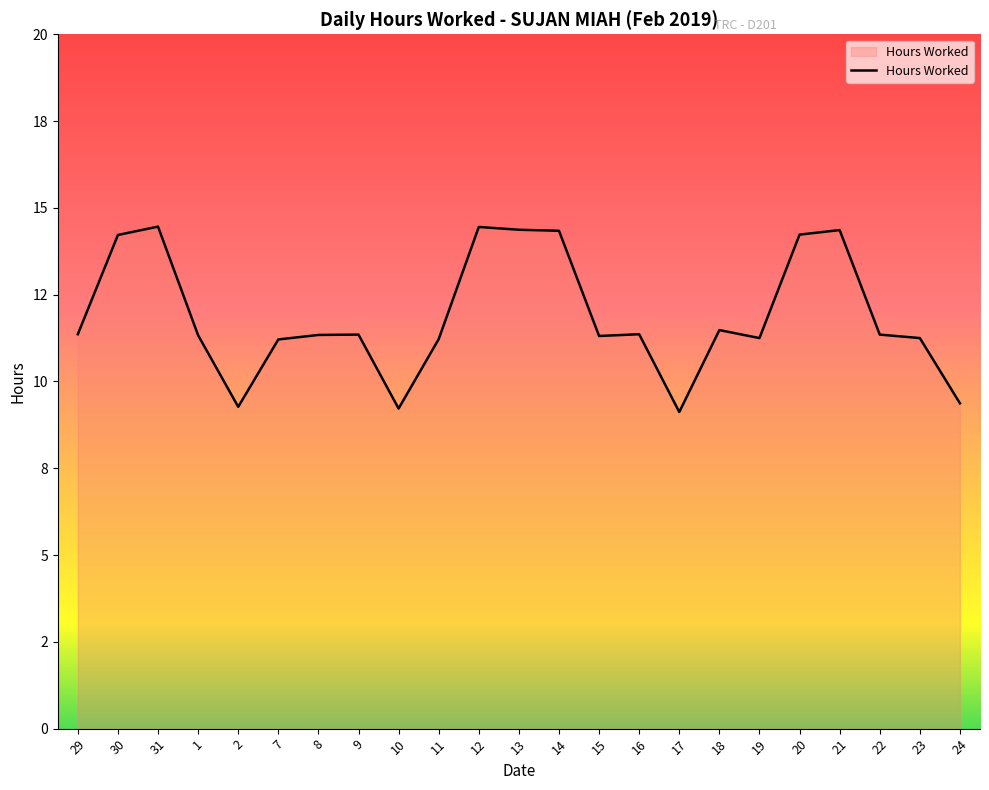

Does the chart display data point markers on the line(s)?

No